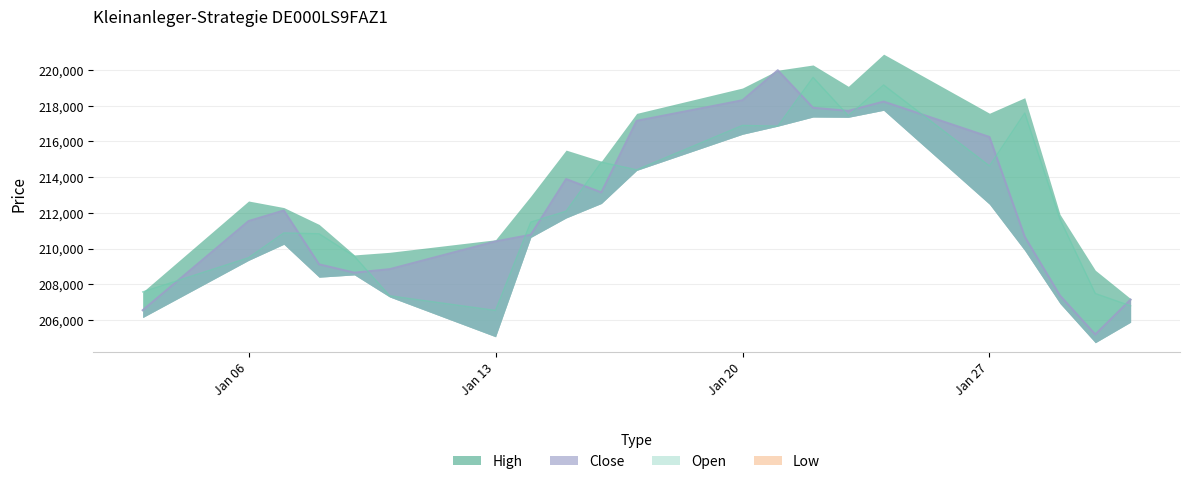

What is the value of the Open point at the 3rd from the left?

210874